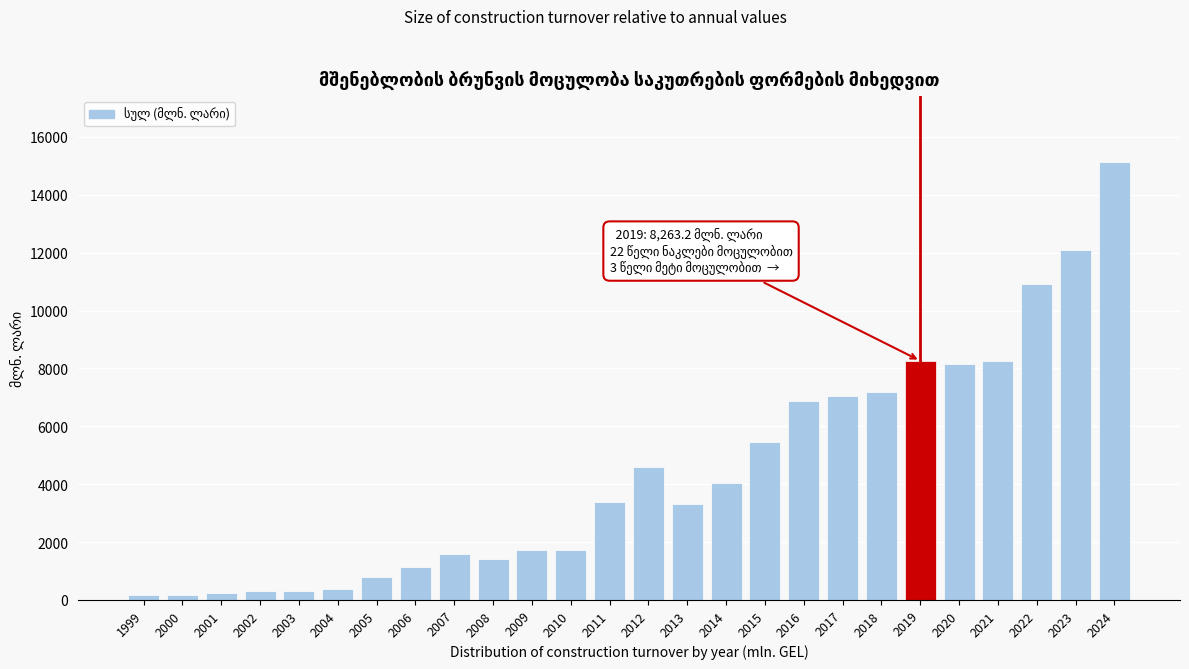

What is the difference between the values at 2012 and 2006?

3455.6